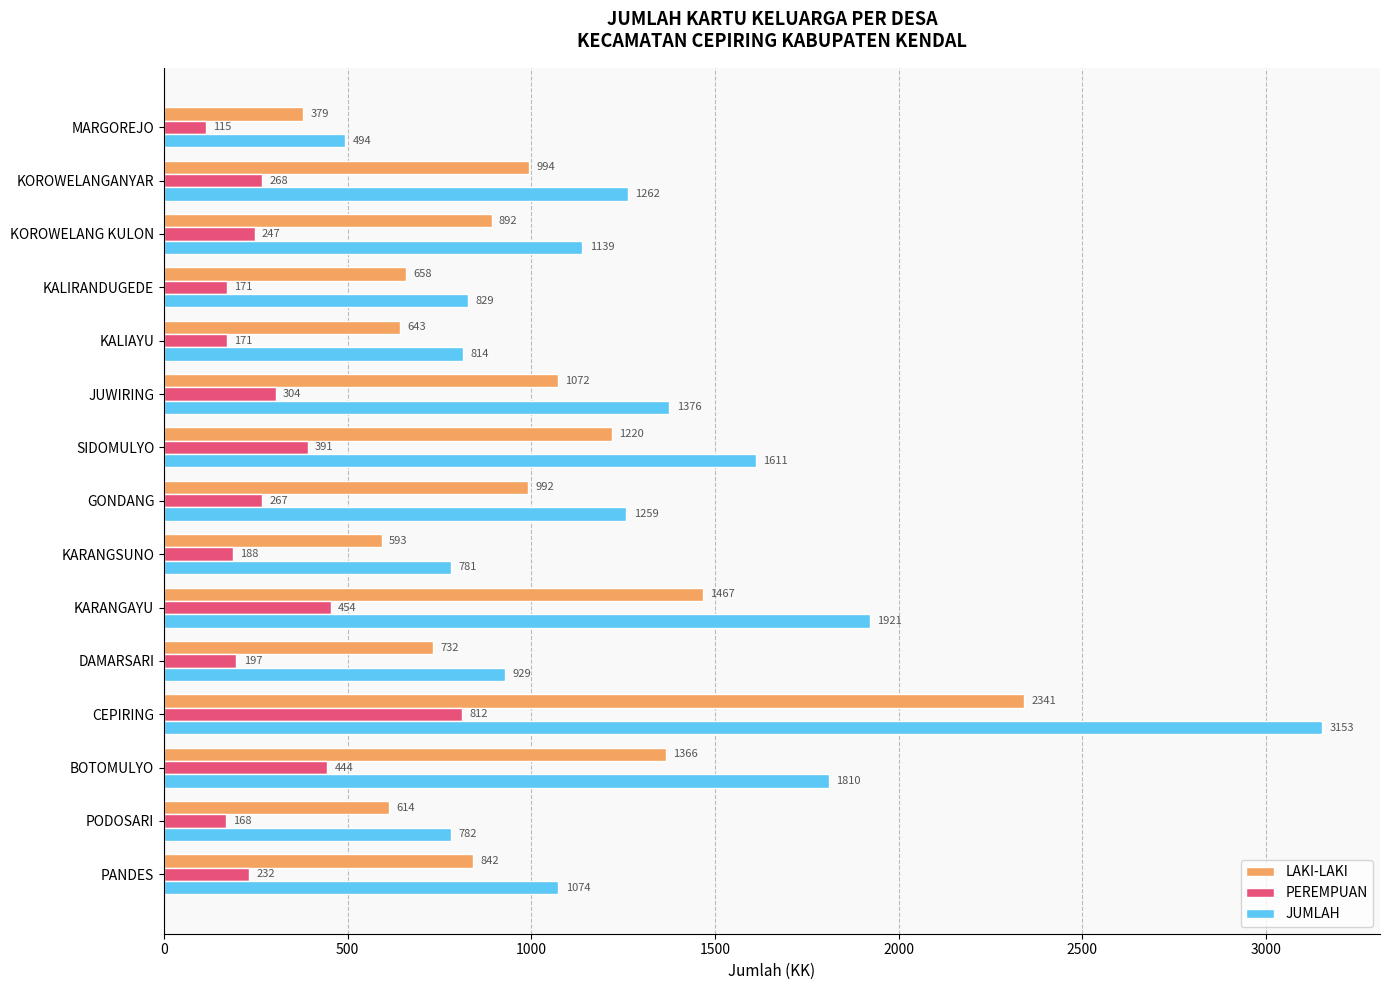

Which label corresponds to the largest value in the chart?

CEPIRING